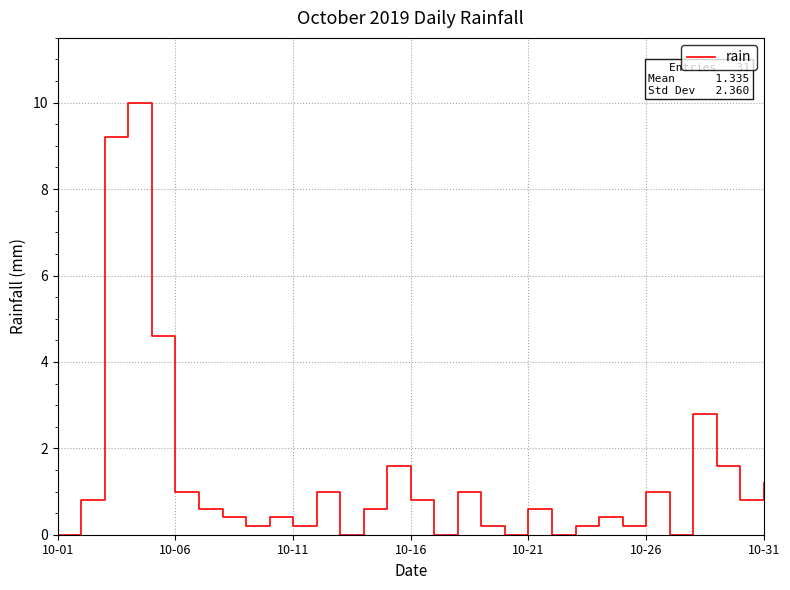

What is the maximum value shown in the chart?

10.0